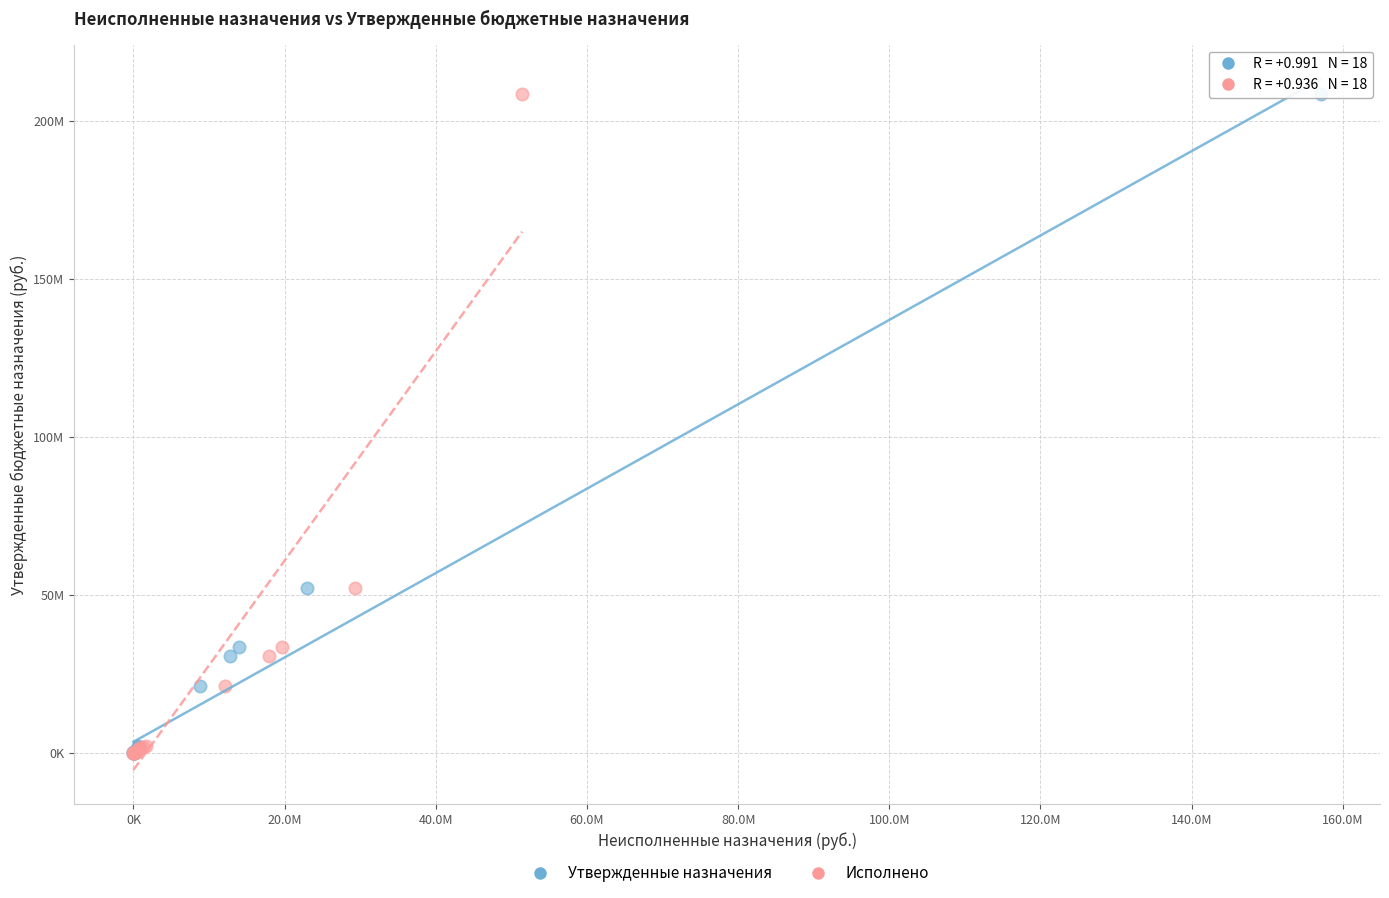

What are all the series names shown in the legend?

Утвержденные назначения, Исполнено